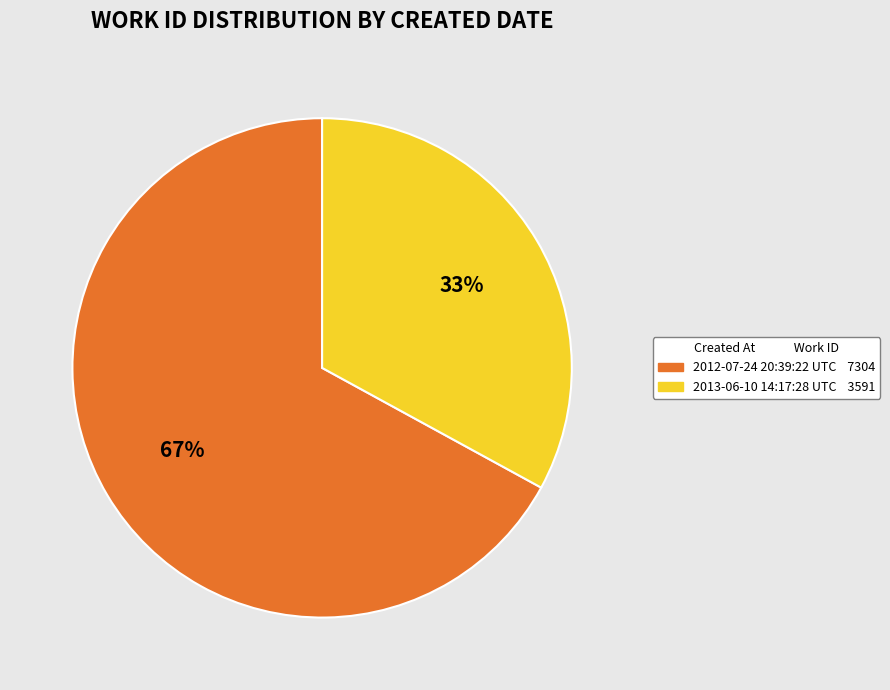

Which slice represents more than half of the pie?

2012-07-24 20:39:22 UTC